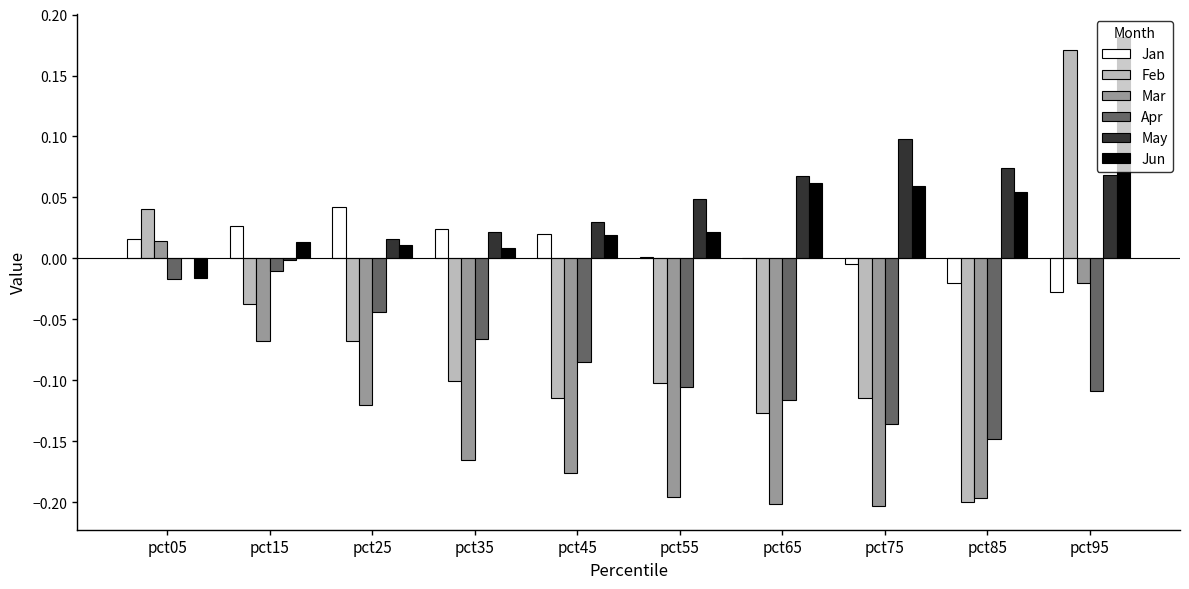

How many positive values does the Jun series have?

9